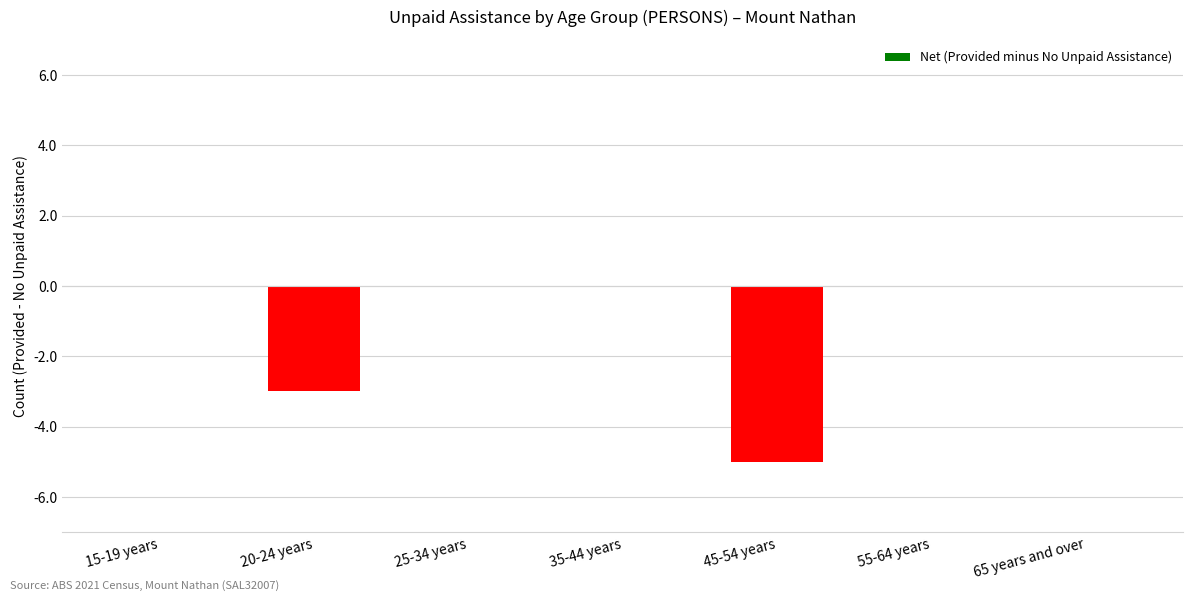

The value at 35-44 years is 3. True or false?

False